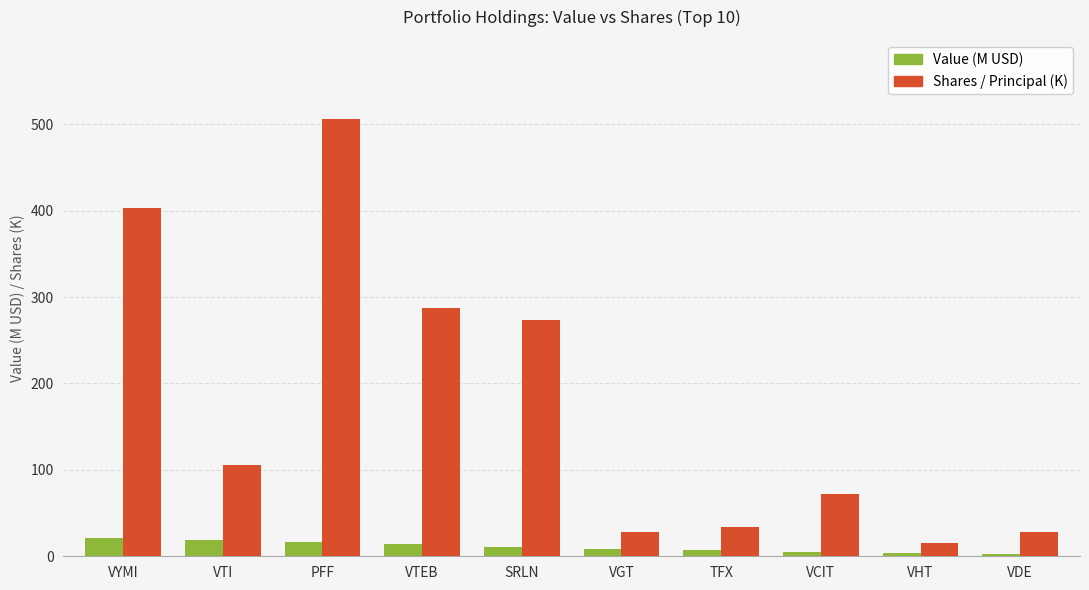

Count the number of data series in this chart.

2